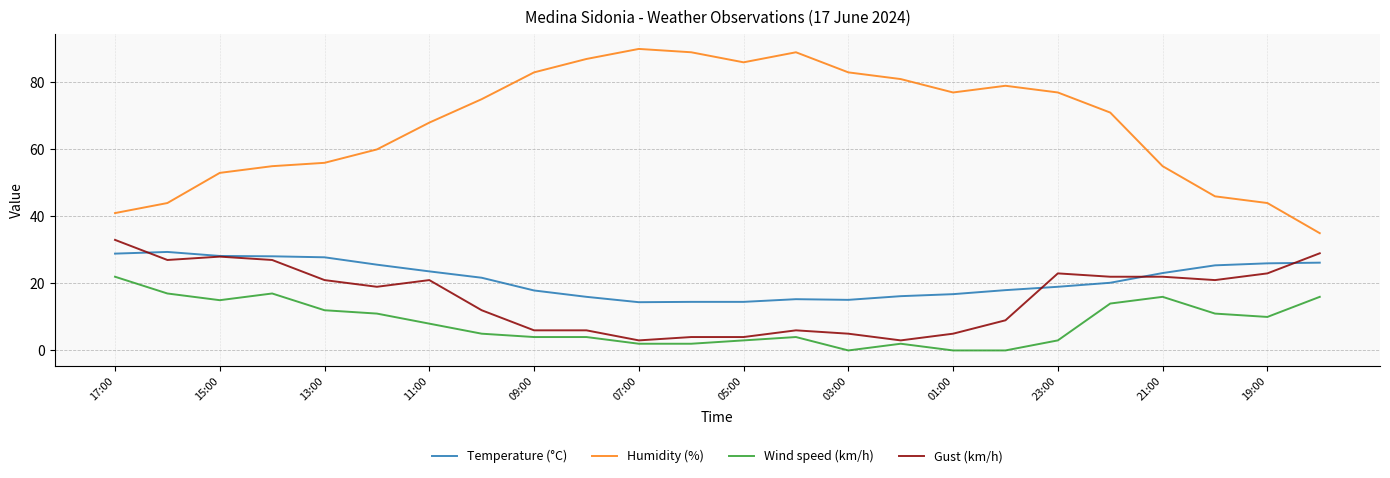

Which series has the largest range (max minus min)?

Humidity (%)